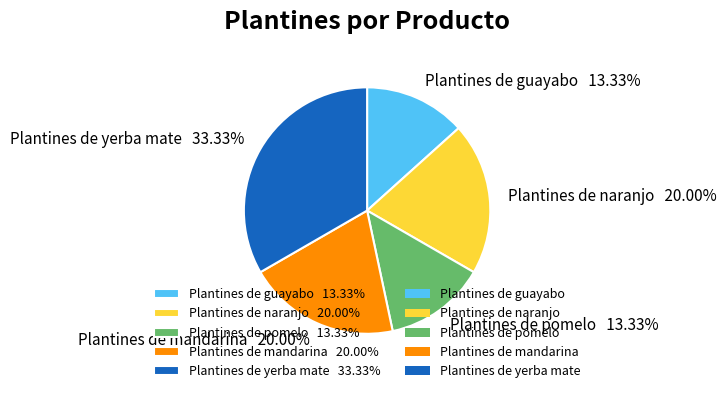

Count the number of slices in the pie.

5